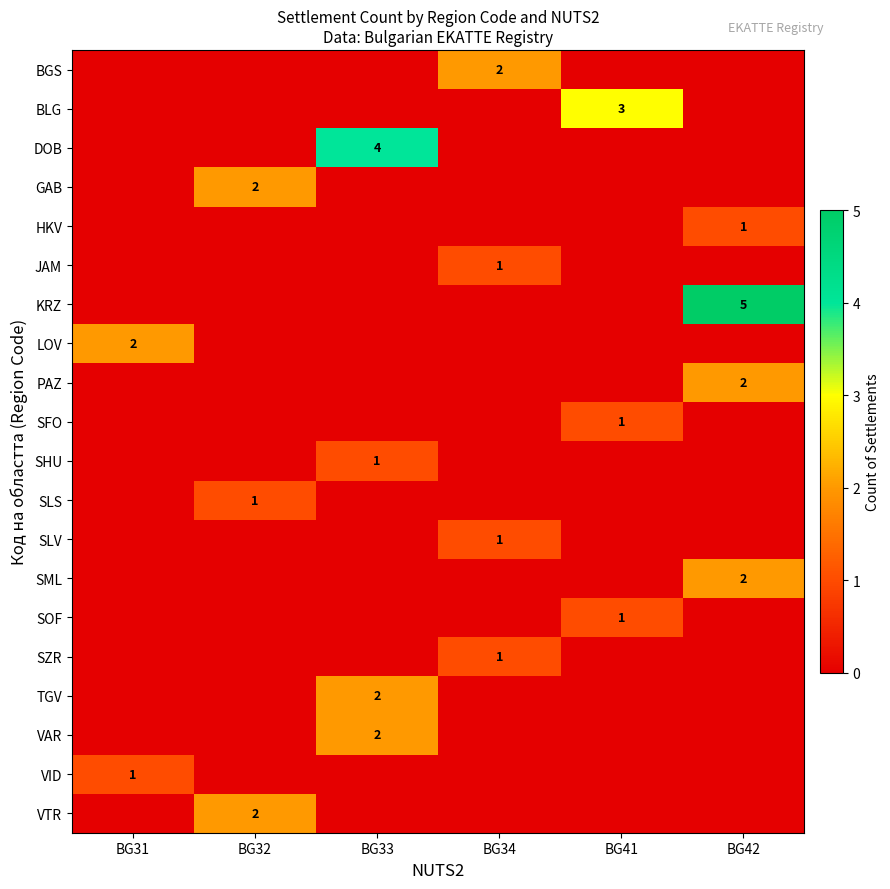

Which has a higher value, BG34 or BG41?

BG34